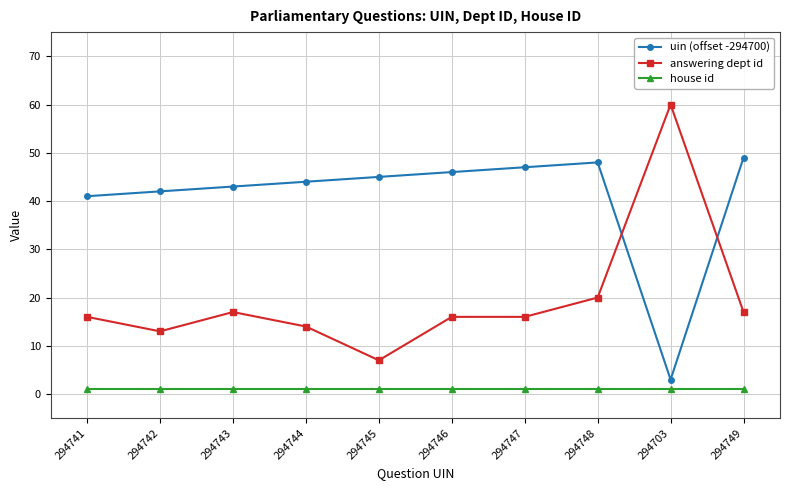

Reading left to right, what are all the values shown in this chart?

uin (offset -294700): 294741=41	294742=42	294743=43	294744=44	294745=45	294746=46	294747=47	294748=48	294703=3	294749=49
answering dept id: 294741=16	294742=13	294743=17	294744=14	294745=7	294746=16	294747=16	294748=20	294703=60	294749=17
house id: 294741=1	294742=1	294743=1	294744=1	294745=1	294746=1	294747=1	294748=1	294703=1	294749=1